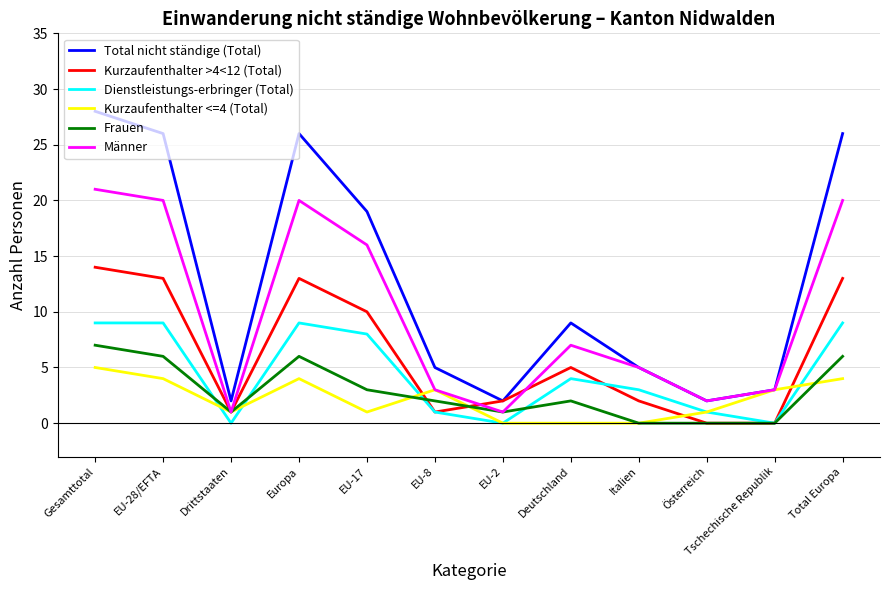

Rank the series at EU-17 from highest to lowest value.

Total nicht ständige (Total), Männer, Kurzaufenthalter >4<12 (Total), Dienstleistungs-erbringer (Total), Frauen, Kurzaufenthalter <=4 (Total)